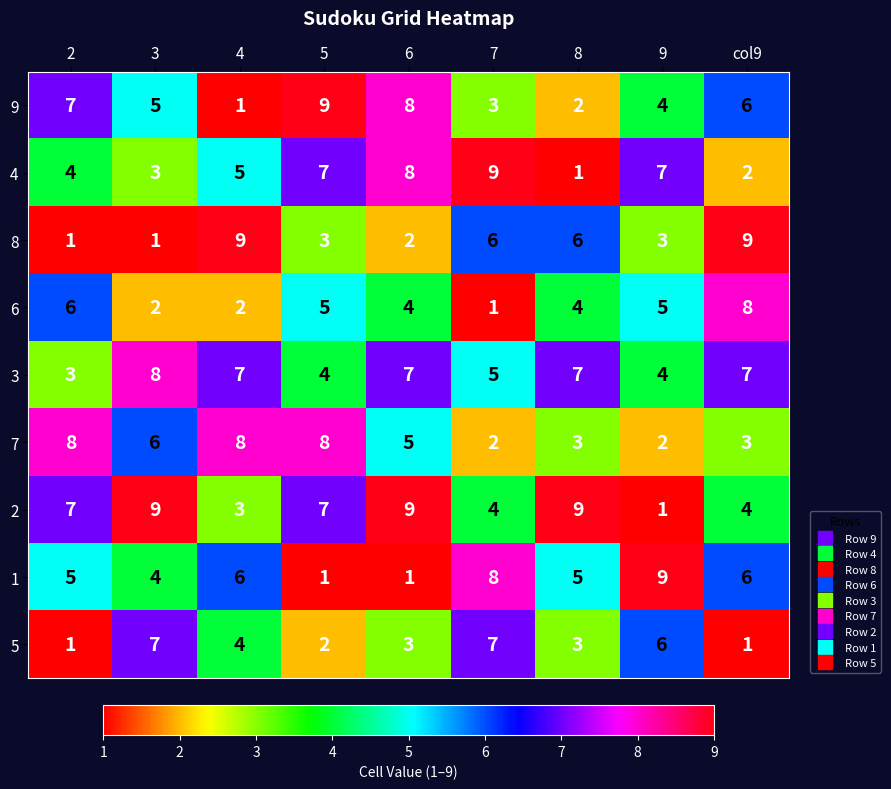

The 5 series shows 11 at 3. True or false?

False